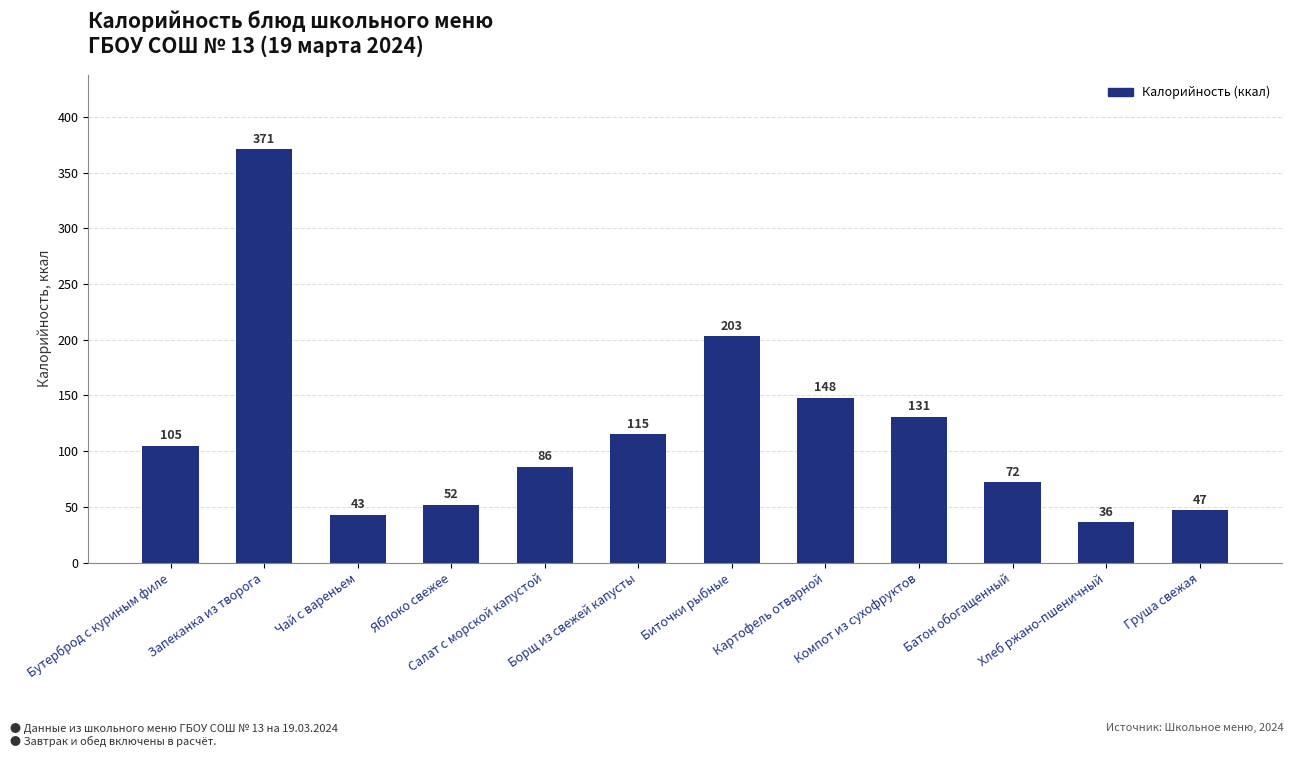

Does the chart contain any negative values?

No